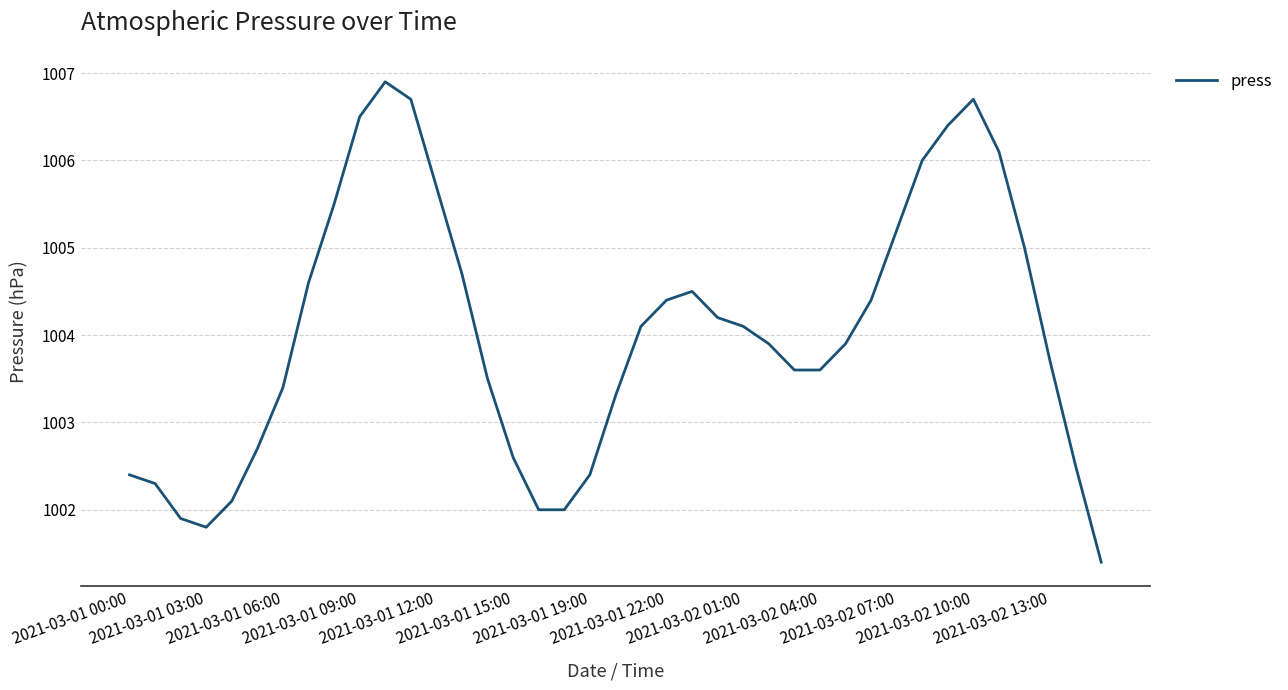

How many distinct data groups are displayed?

1